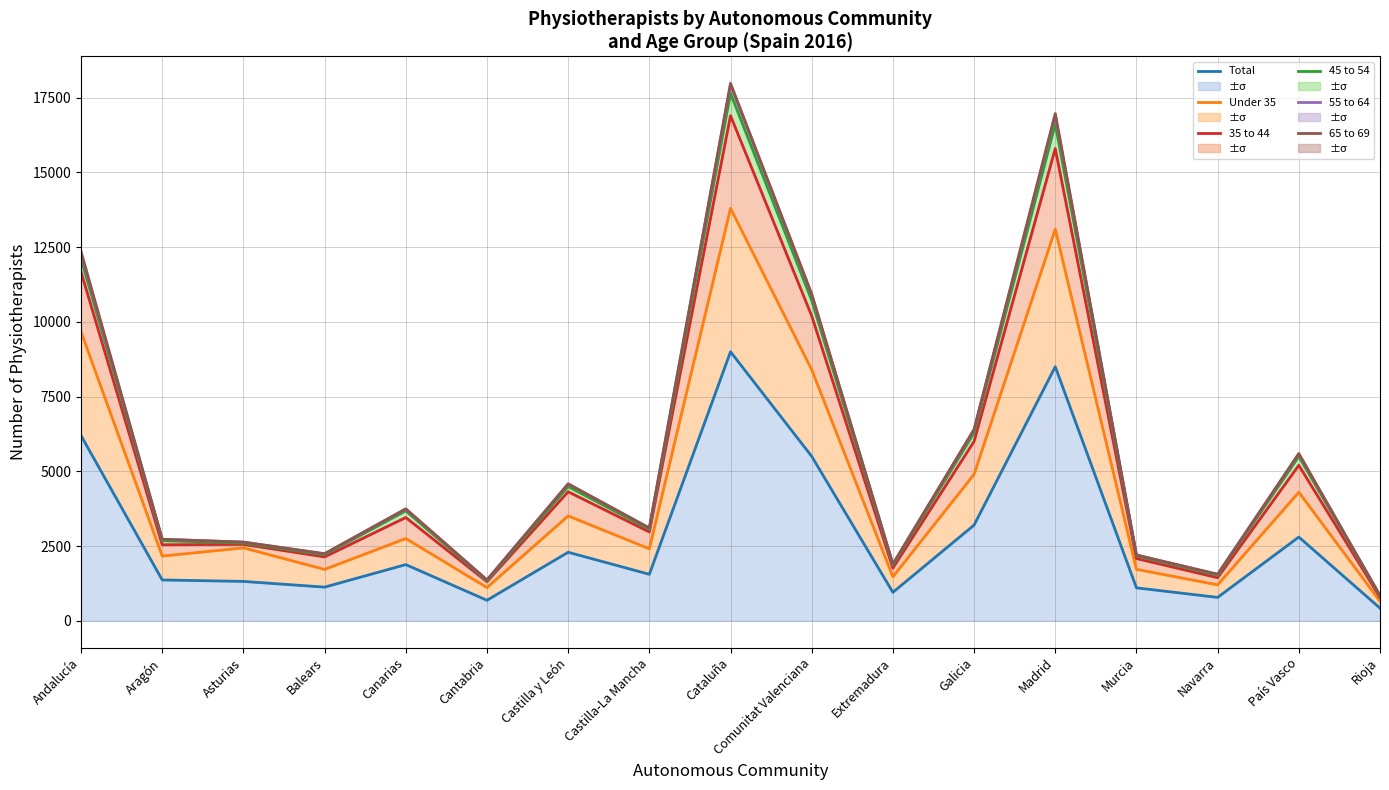

What is the spread (max minus min) of values at Murcia?

1099